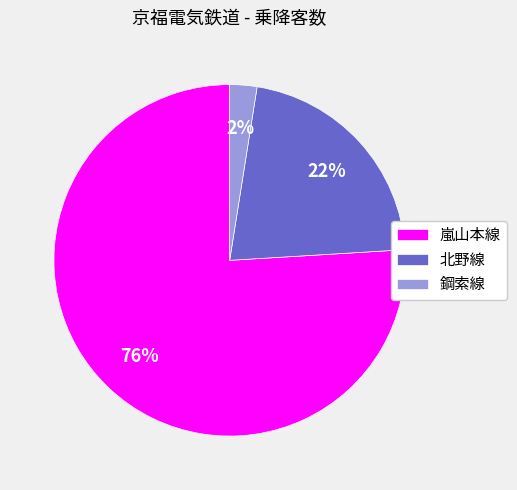

Which slice is the largest?

嵐山本線